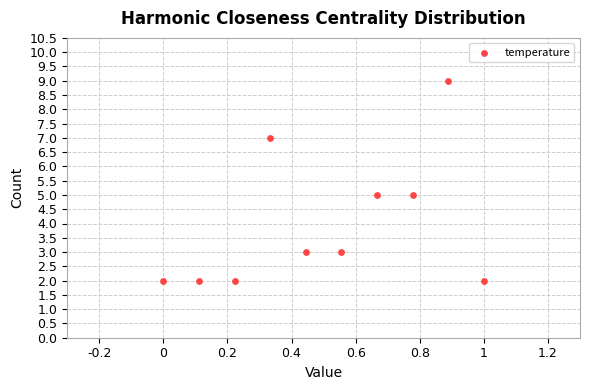

What is the average Y value?

4